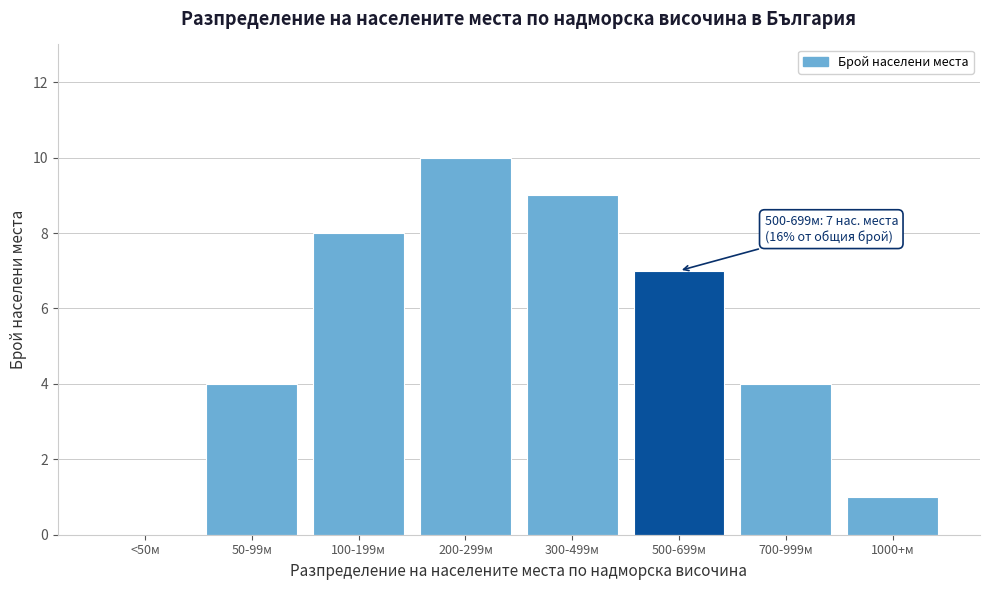

Reading right to left, list all the values displayed in this chart.

1000+м=1	700-999м=4	500-699м=7	300-499м=9	200-299м=10	100-199м=8	50-99м=4	<50м=0